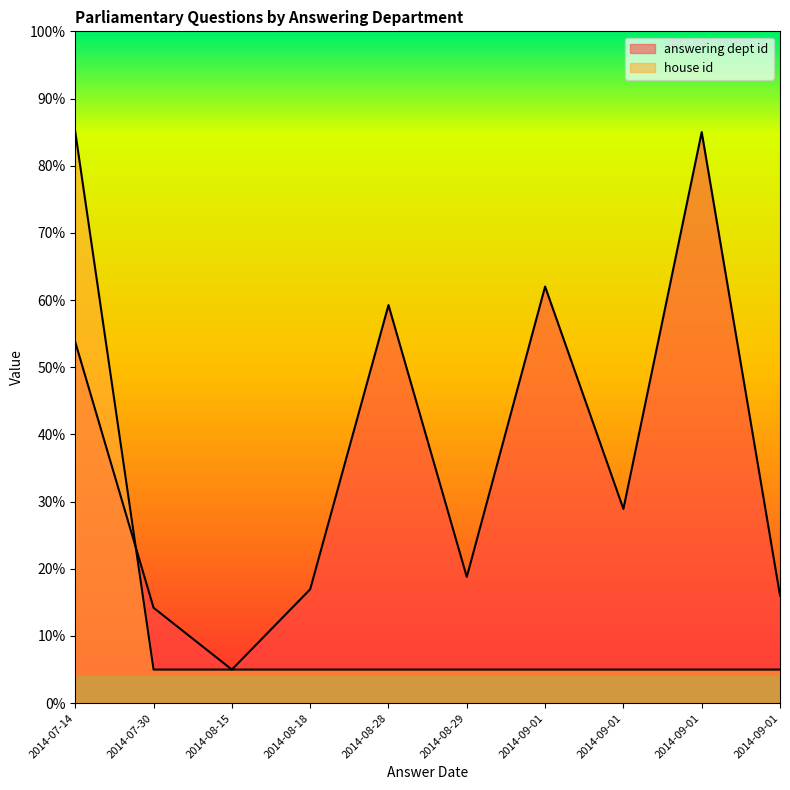

What is the average value of the answering dept id series?

36.0